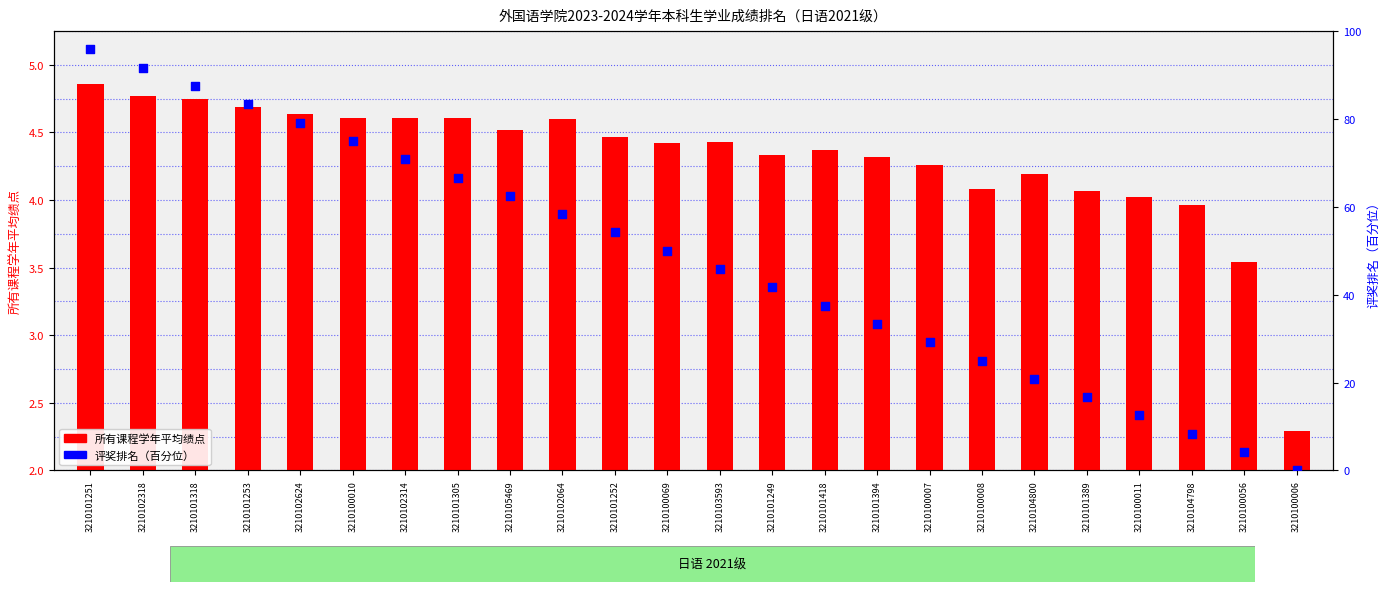

Which series has the largest total across all categories?

评奖排名（百分位）